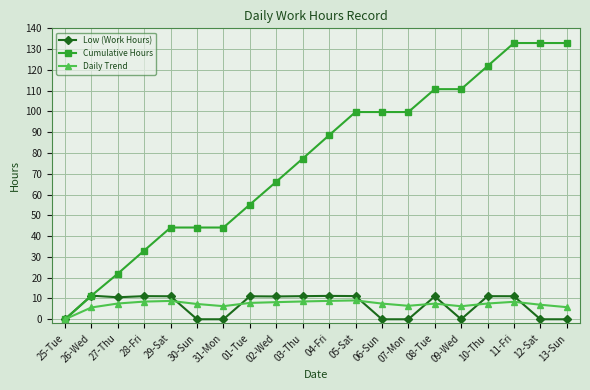

Which series has the largest total across all categories?

Cumulative Hours